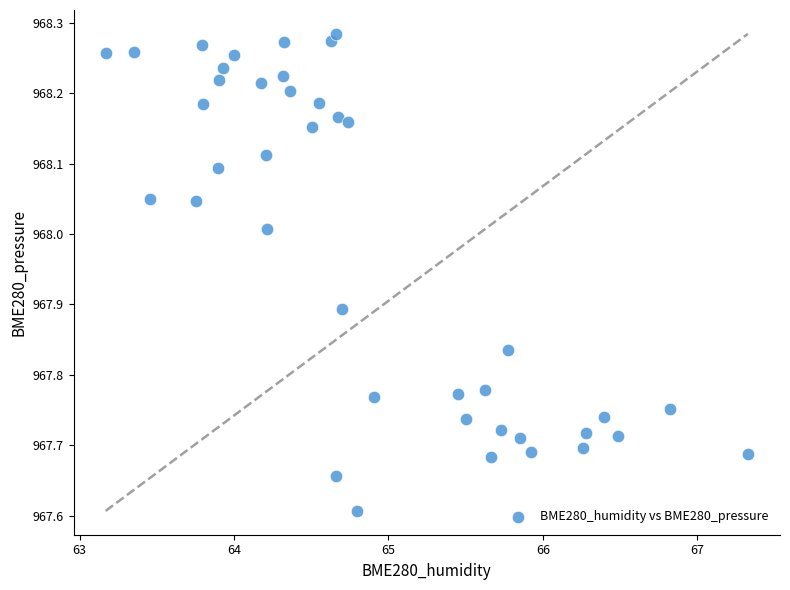

What Y value in the scatter plot is closest to 967?

967.6